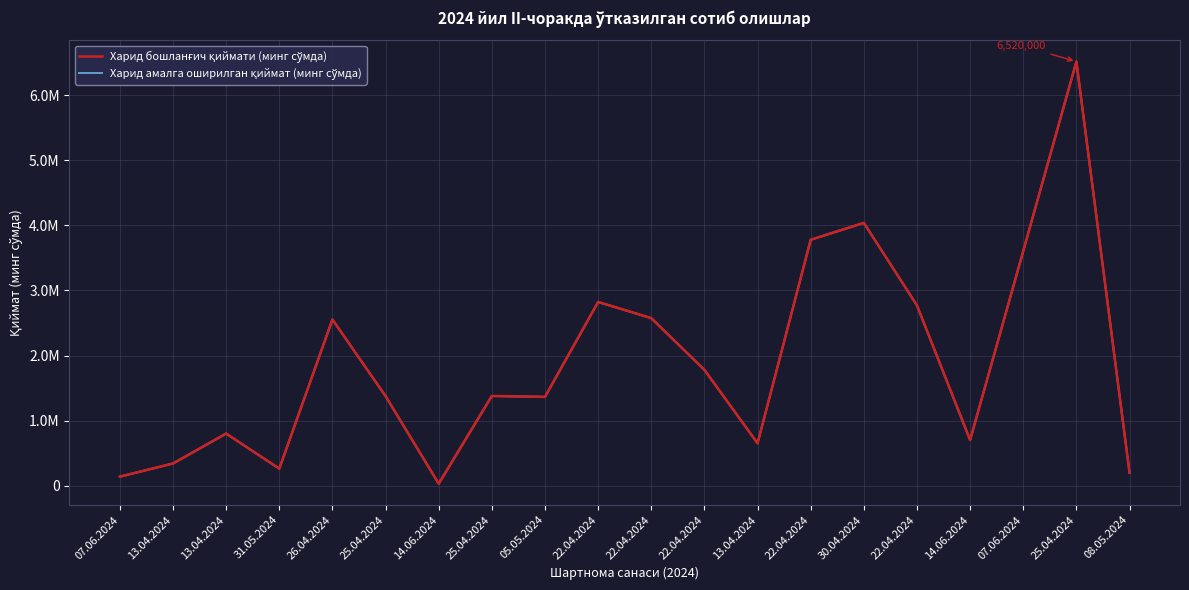

The Харид бошланғич қиймати (минг сўмда) series shows 2823232 at 22.04.2024. True or false?

True